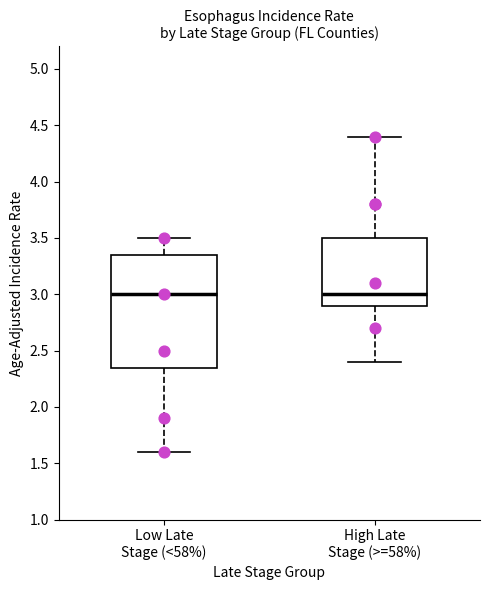

Reading left to right, transcribe this box plot: for each box, give where its median line is, the range the box spans, and where its two whiskers end, as read against the y-axis. The values are not printed on the chart, so give them approximately, as read against the axis.

Low Late Stage (<58%): median 3.00, box 2.35 to 3.35, whiskers 1.60 to 3.50
High Late Stage (>=58%): median 3.00, box 2.90 to 3.50, whiskers 2.40 to 4.40